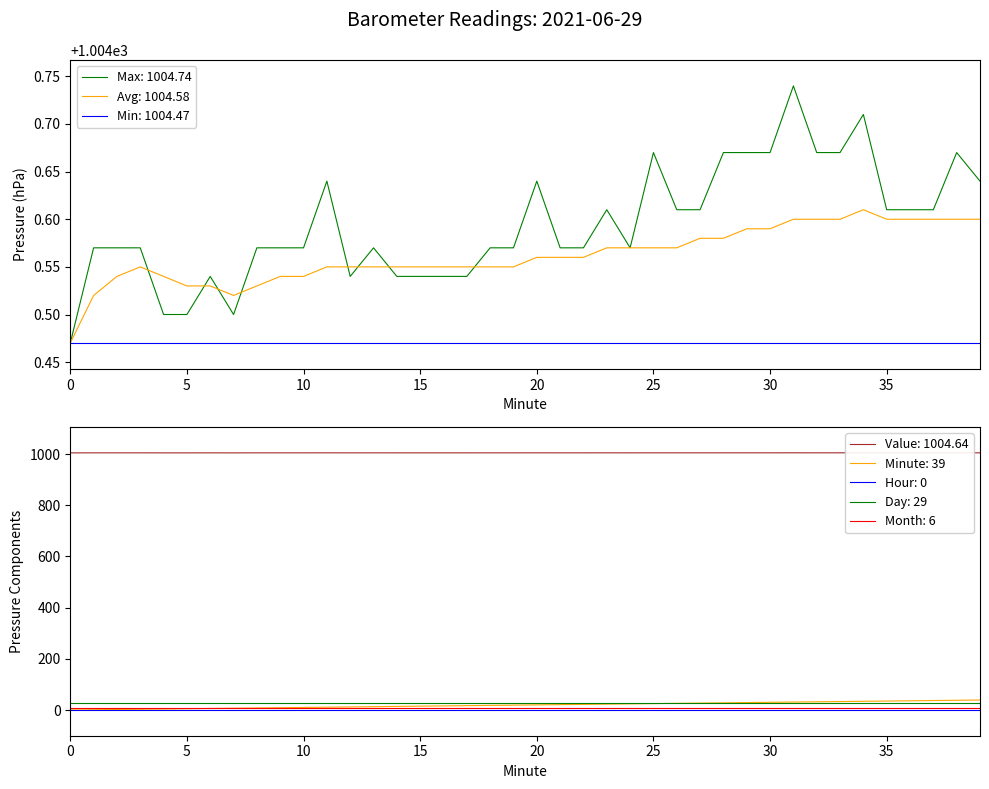

At which category does Avg Pressure reach its first local valley?

7